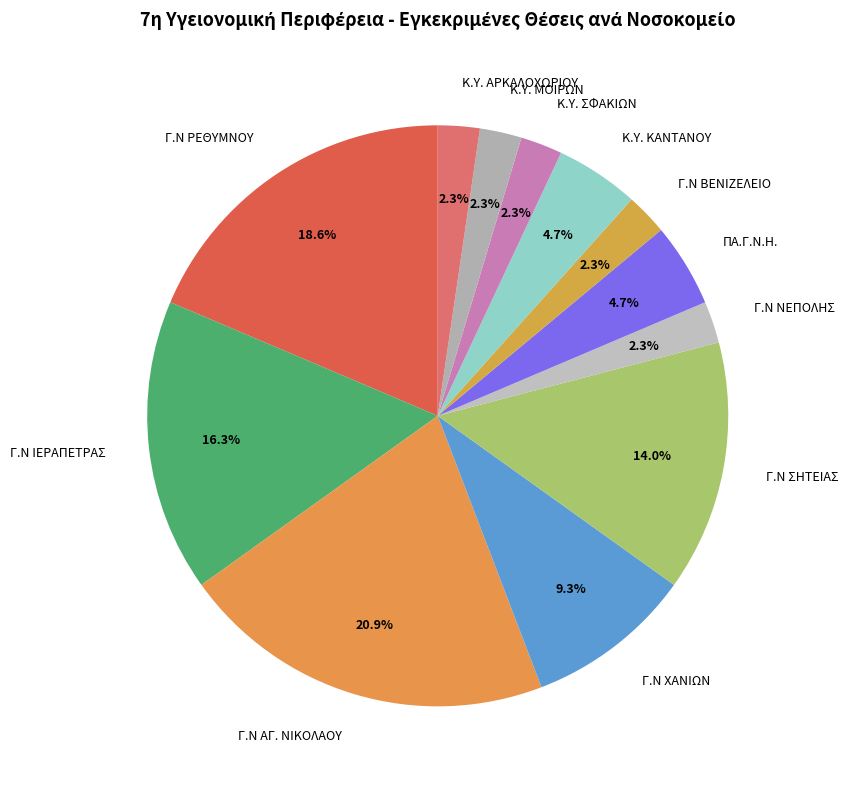

Approximately how many times larger is the value at Γ.Ν ΙΕΡΑΠΕΤΡΑΣ compared to ΠΑ.Γ.Ν.Η.?

3.5